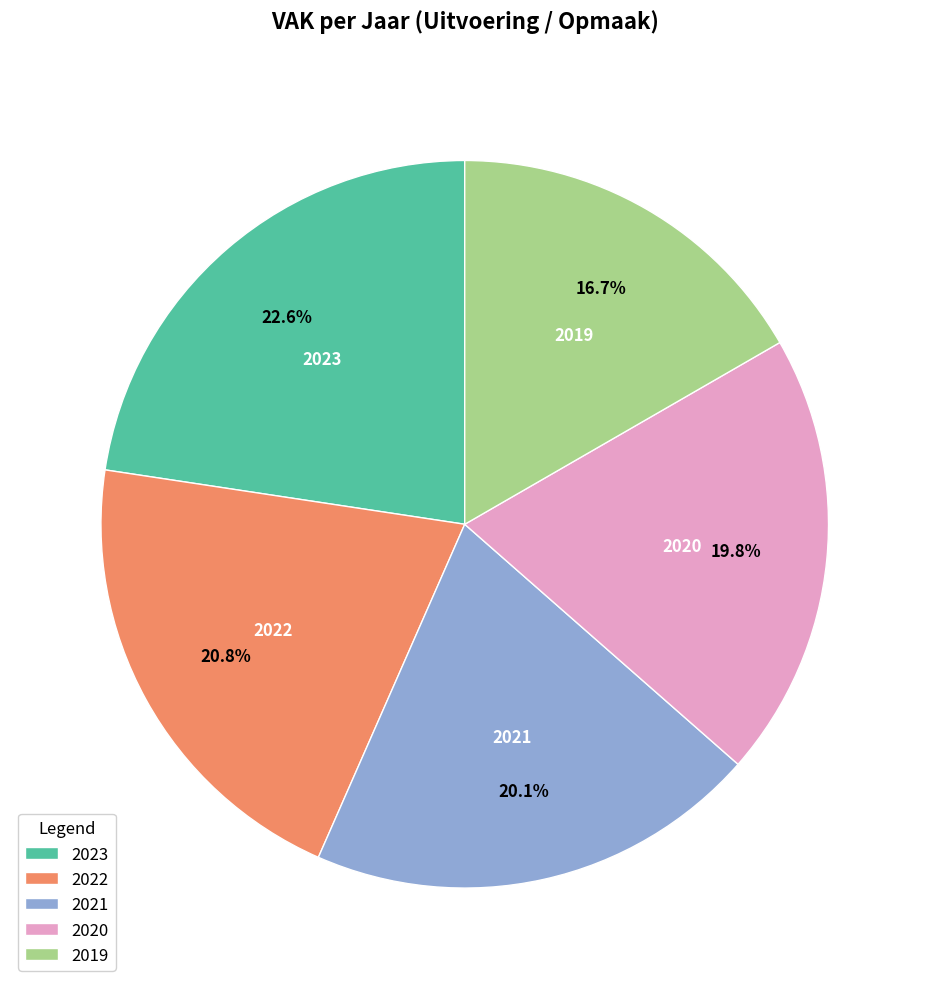

What is the largest slice in the pie chart?

2023